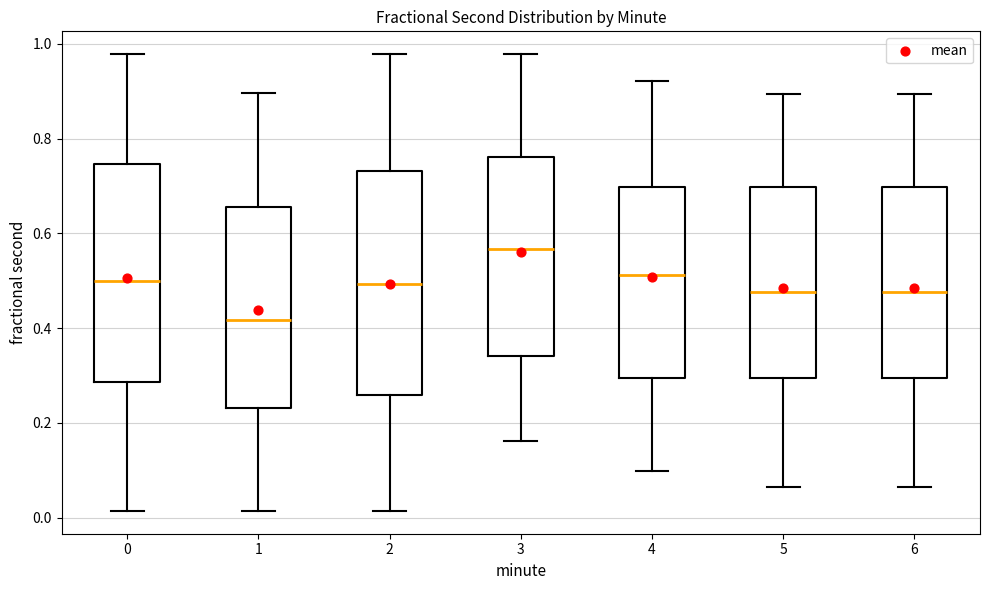

Reading left to right, read every box against the y-axis: the position of its median line, the range the box covers, and the ends of its whiskers. The values are not printed on the chart, so give them approximately, as read against the axis.

0: median 0.50, box 0.28 to 0.74, whiskers 0.02 to 0.98
1: median 0.42, box 0.24 to 0.66, whiskers 0.02 to 0.90
2: median 0.50, box 0.26 to 0.74, whiskers 0.02 to 0.98
3: median 0.56, box 0.34 to 0.76, whiskers 0.16 to 0.98
4: median 0.52, box 0.30 to 0.70, whiskers 0.10 to 0.92
5: median 0.48, box 0.30 to 0.70, whiskers 0.06 to 0.90
6: median 0.48, box 0.30 to 0.70, whiskers 0.06 to 0.90